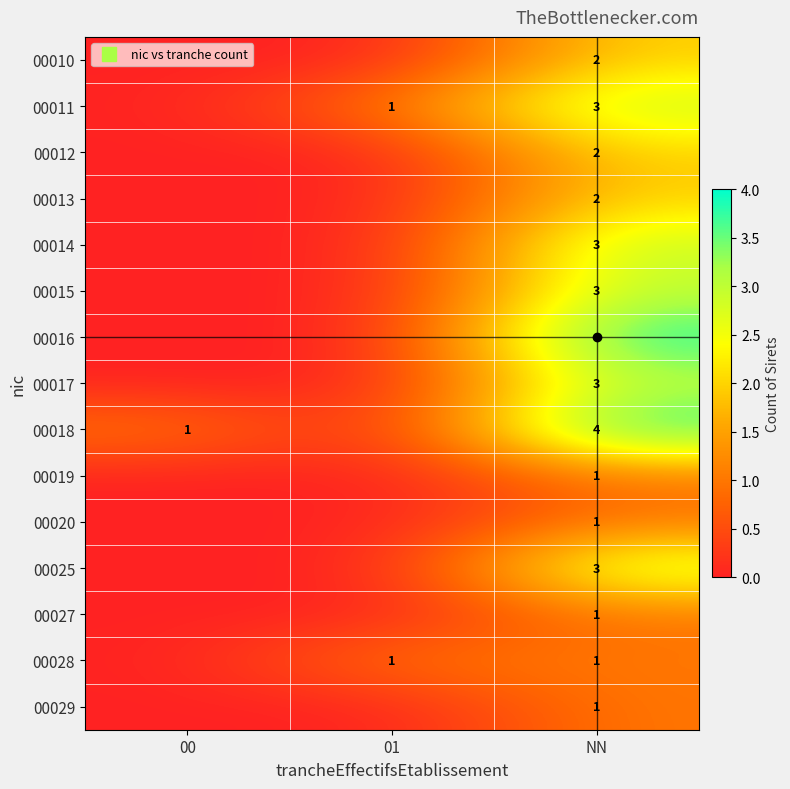

Is the value of 00012 at 00 greater than the value of 00018 at NN?

No